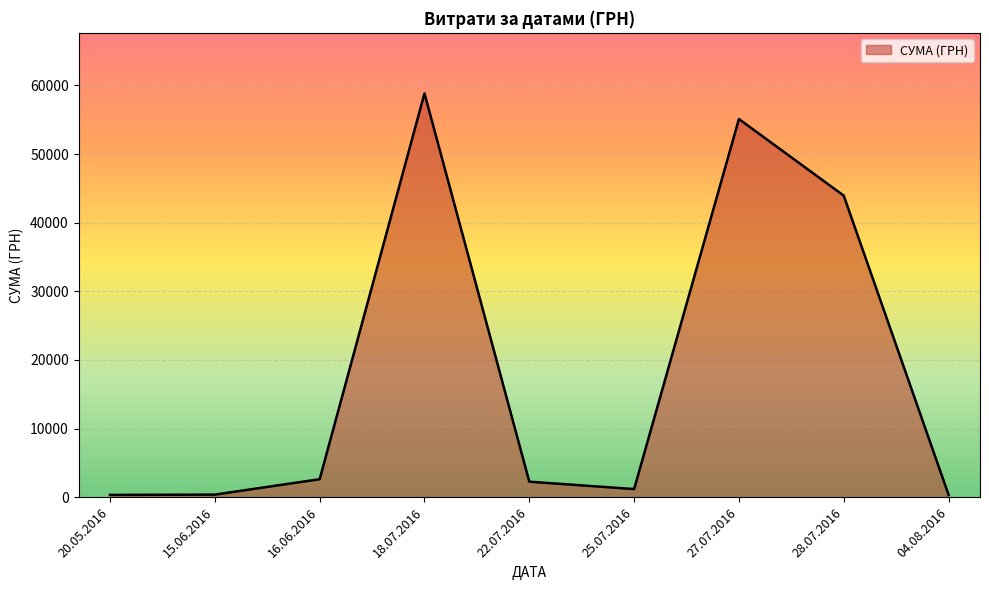

How many lines are shown in the chart?

1